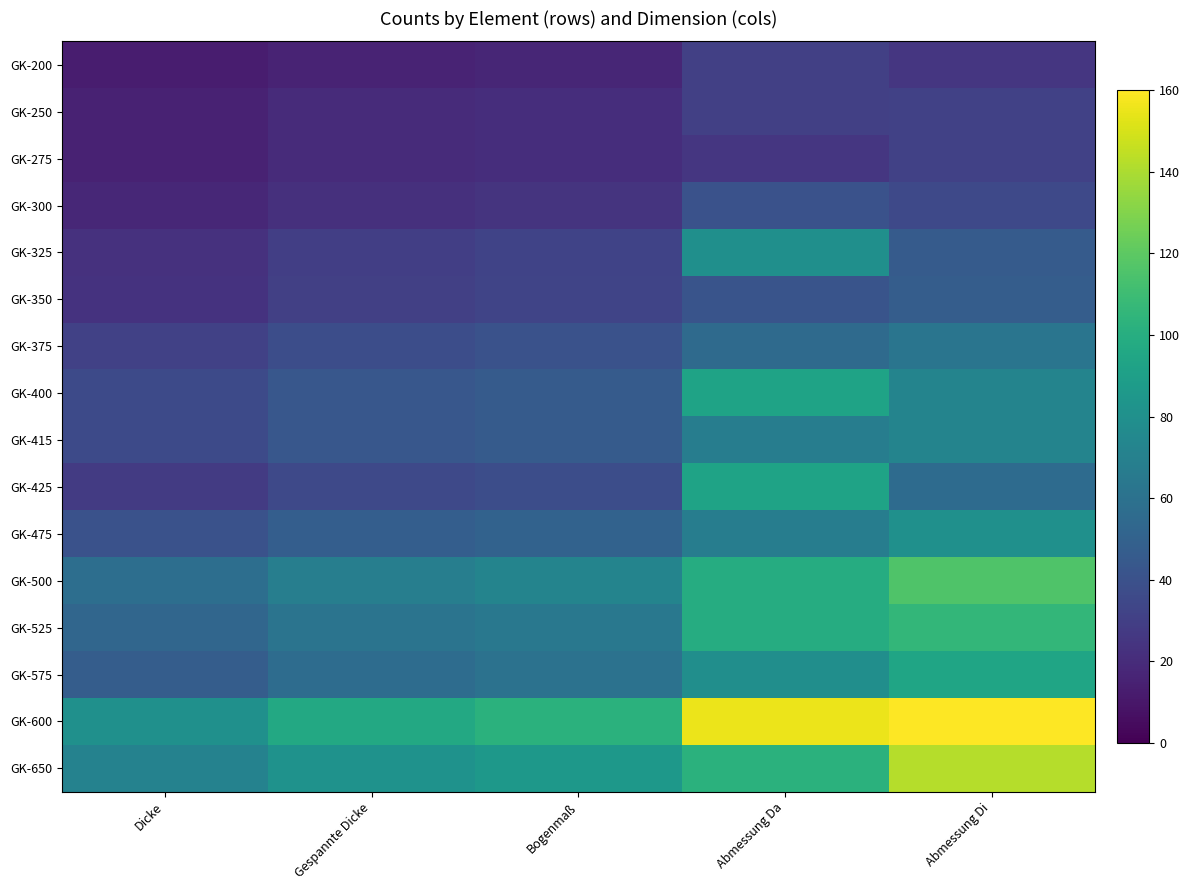

List the series in order of their peak value, lowest first.

GK-200, GK-250, GK-275, GK-300, GK-350, GK-375, GK-415, GK-325, GK-475, GK-400, GK-425, GK-575, GK-525, GK-500, GK-650, GK-600